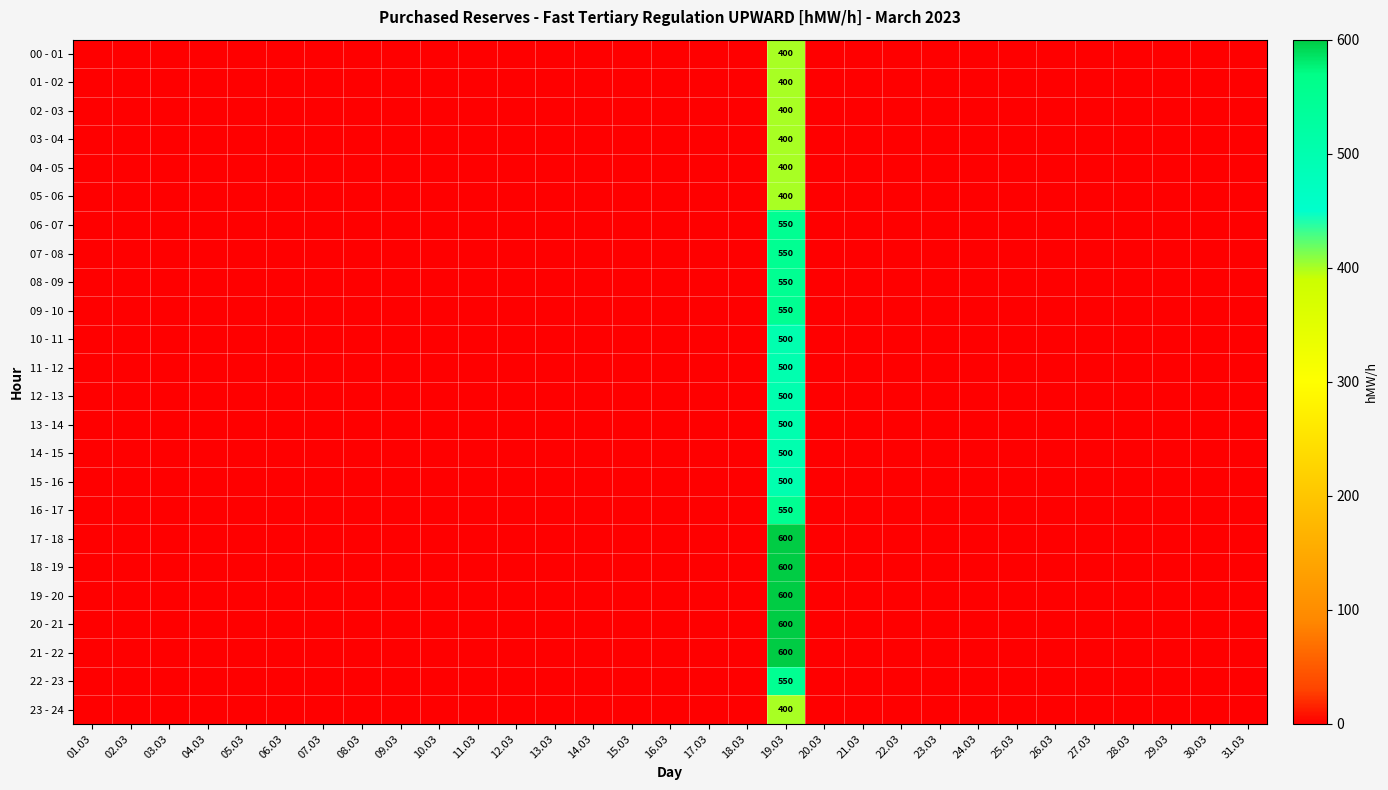

How many data points in 00 - 01 are above 0?

1